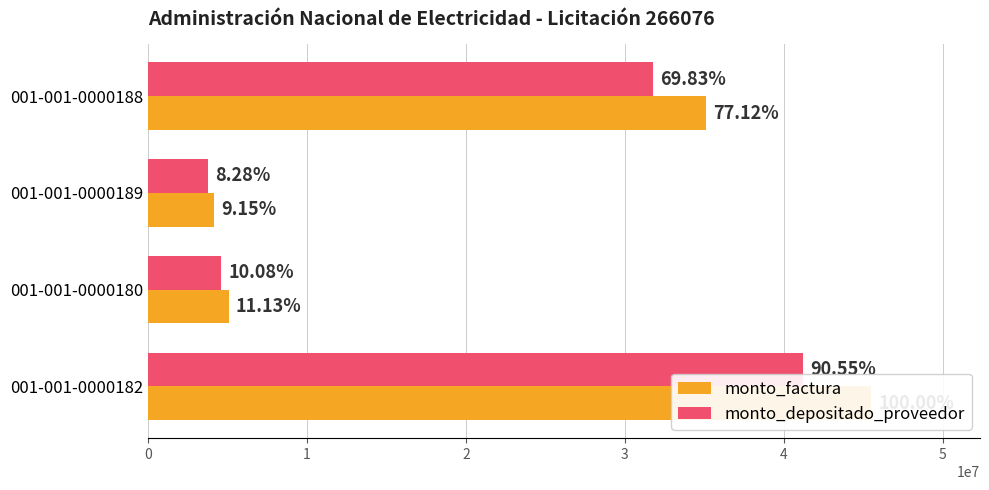

True or false: monto_depositado_proveedor has a value of 57006555 at 001-001-0000188.

False